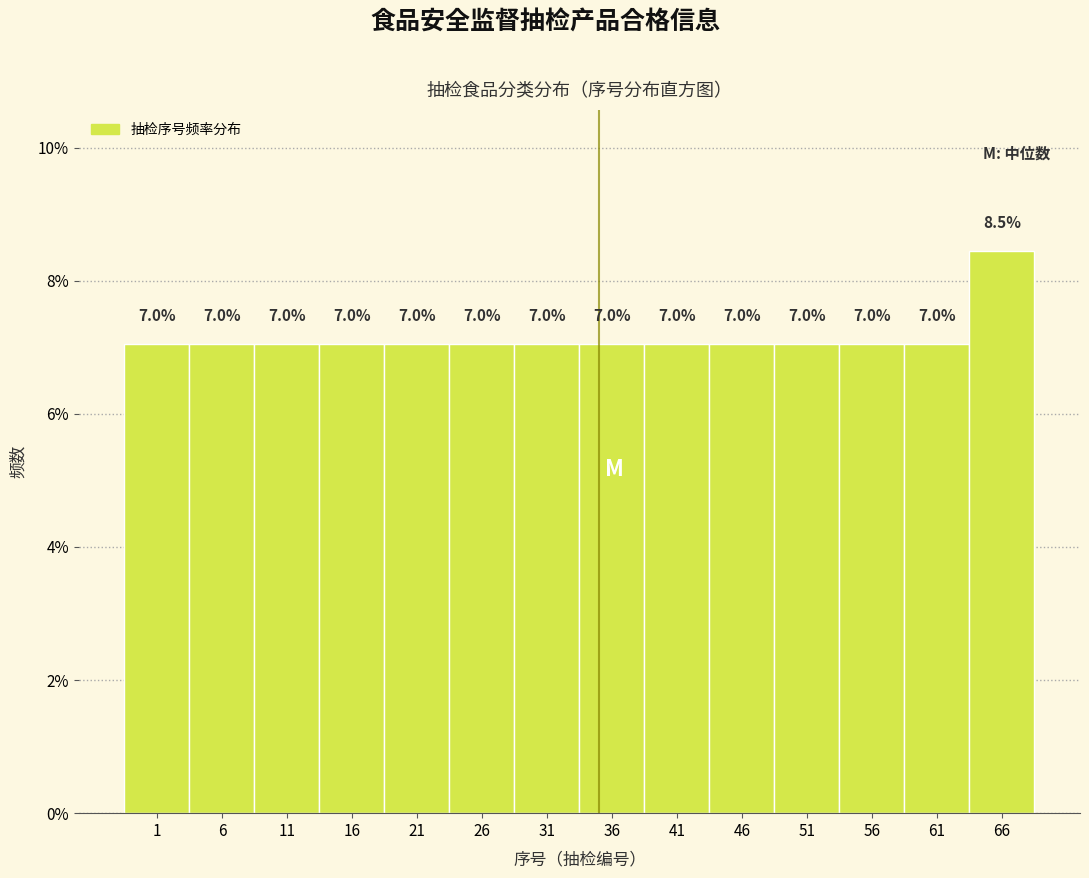

Reading left to right, extract all data points from this chart.

1=7.0	6=7.0	11=7.0	16=7.0	21=7.0	26=7.0	31=7.0	36=7.0	41=7.0	46=7.0	51=7.0	56=7.0	61=7.0	66=8.5